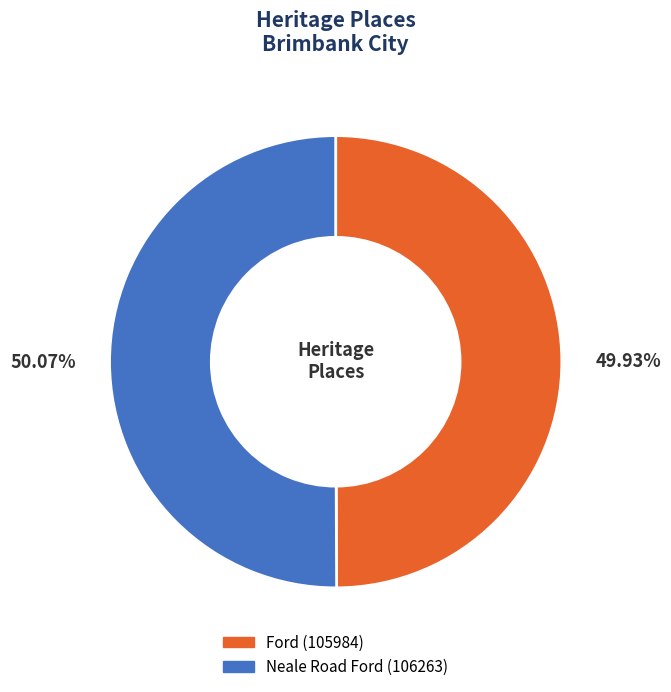

Is there any slice that represents more than half of the pie?

Yes